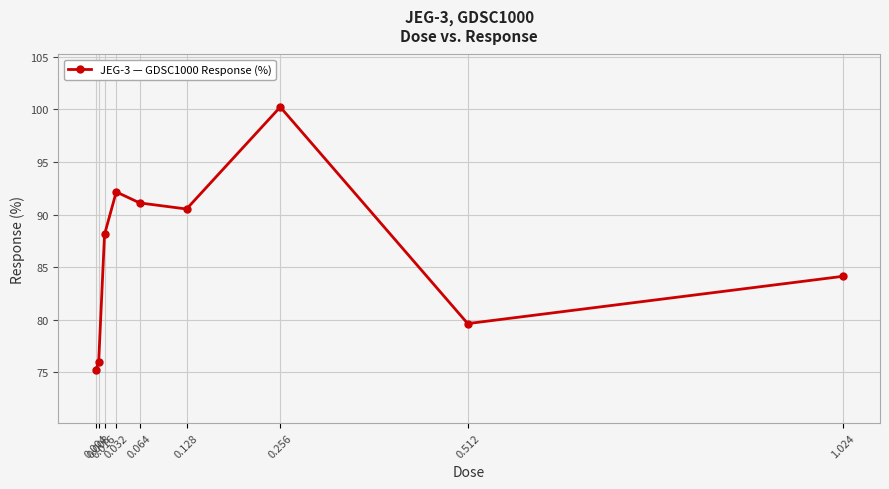

Count the number of categories in the chart.

9